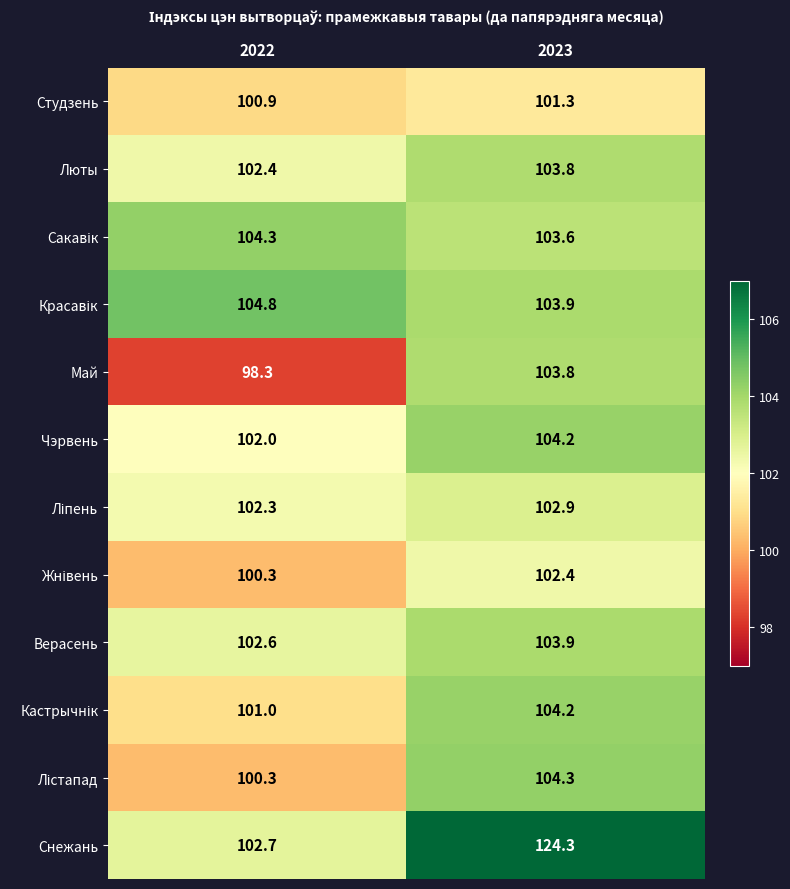

Is it true that Май equals 103.8 at 2023?

True